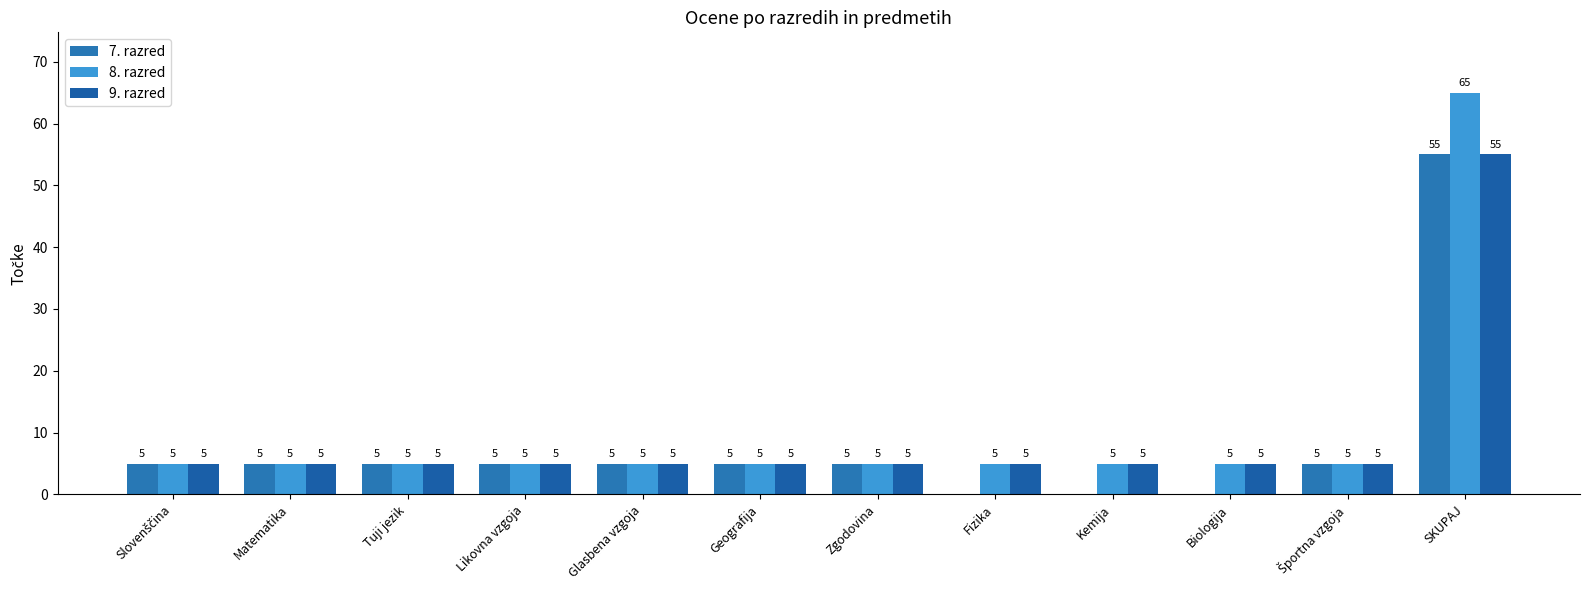

Are the bars horizontal?

No